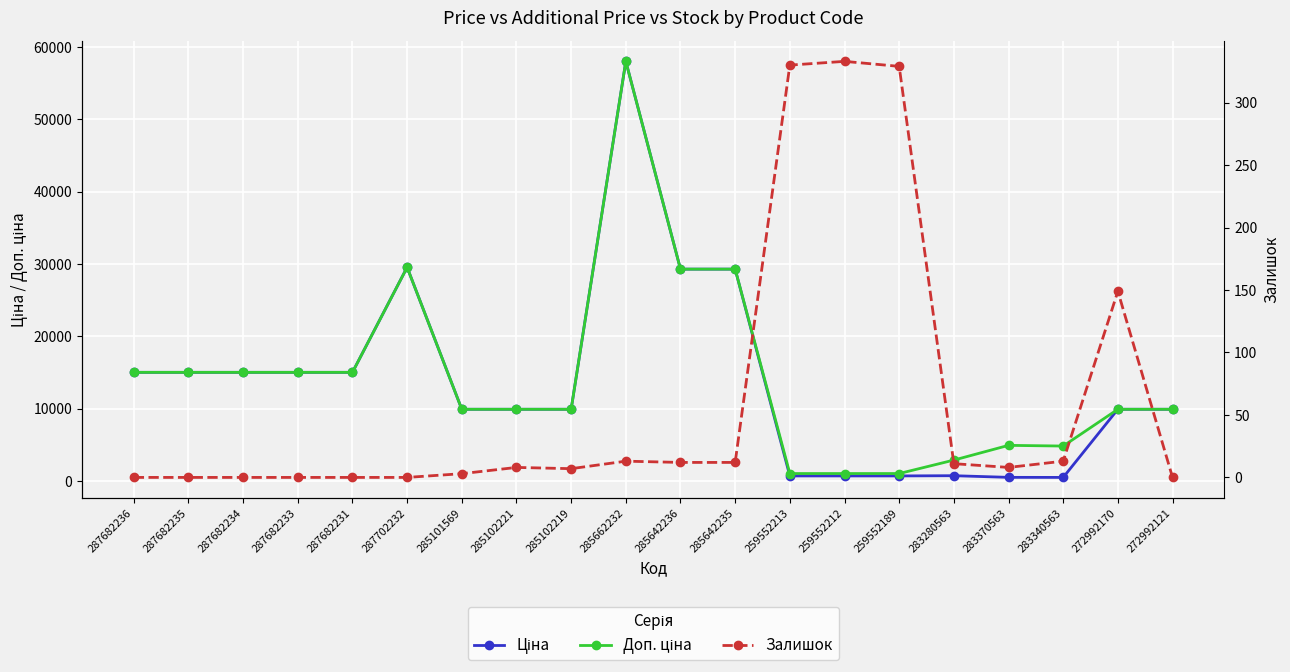

How many values in the Ціна series exceed 9908?

14